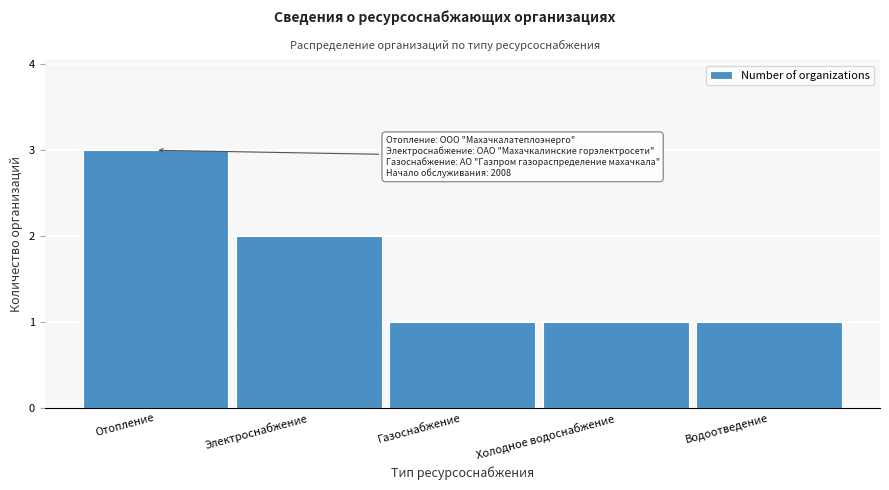

Reading left to right, extract all data points from this chart.

Отопление=3	Электроснабжение=2	Газоснабжение=1	Холодное водоснабжение=1	Водоотведение=1